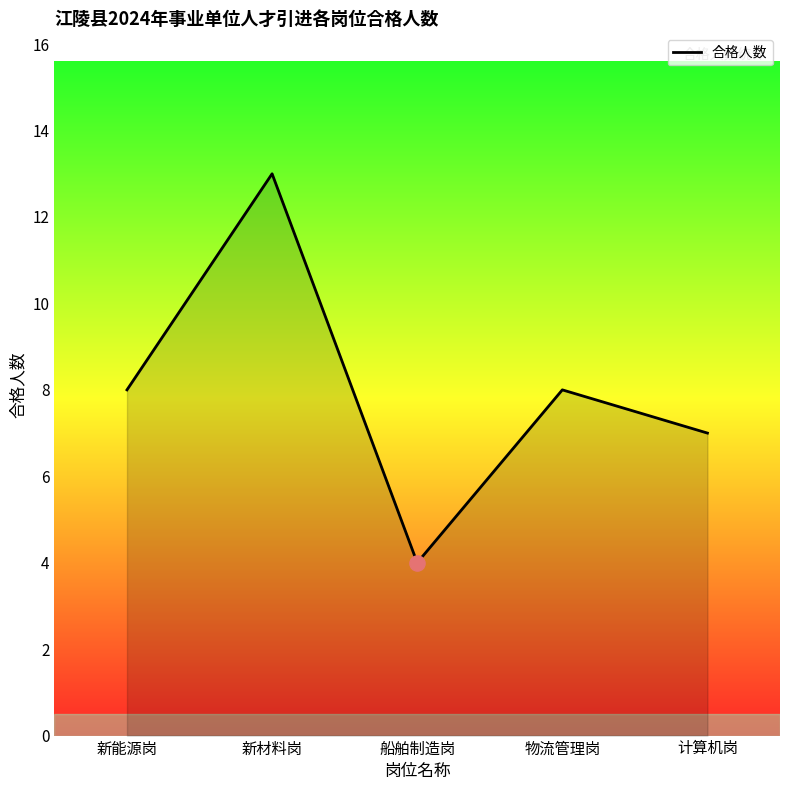

Between 船舶制造岗 and 物流管理岗, which is larger?

物流管理岗